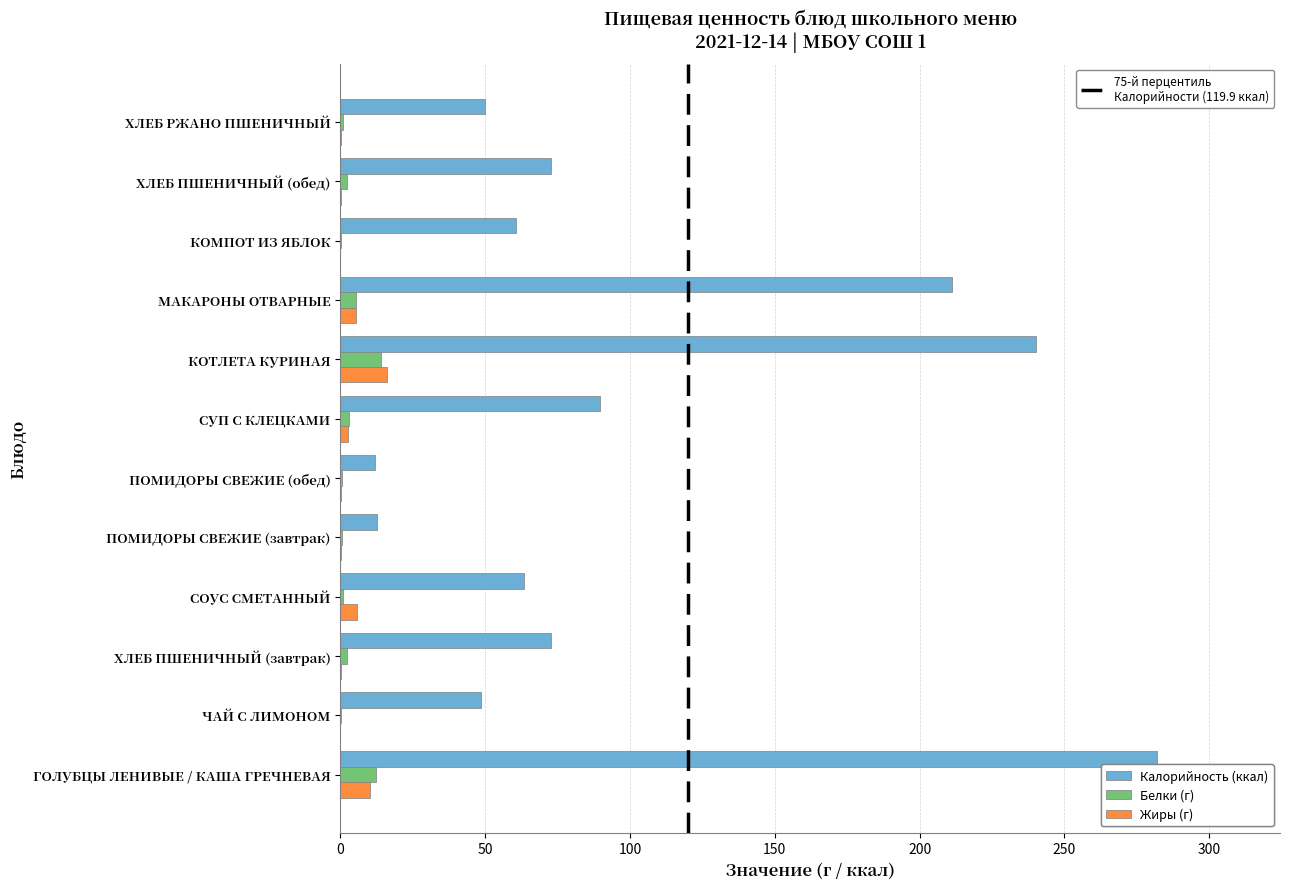

How many distinct data groups are displayed?

3